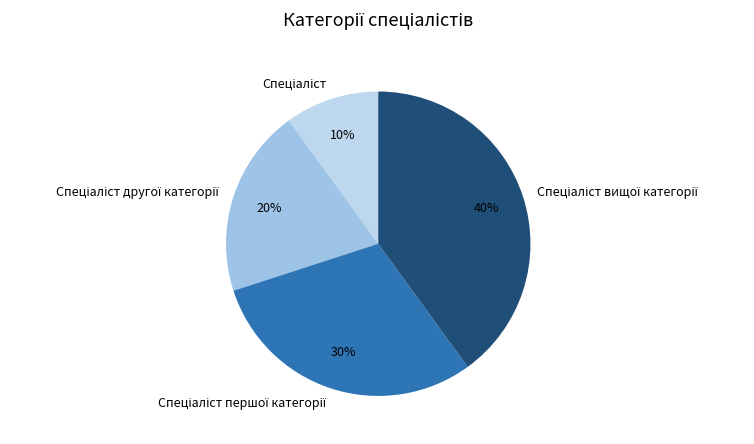

Is there a majority slice in this chart?

No